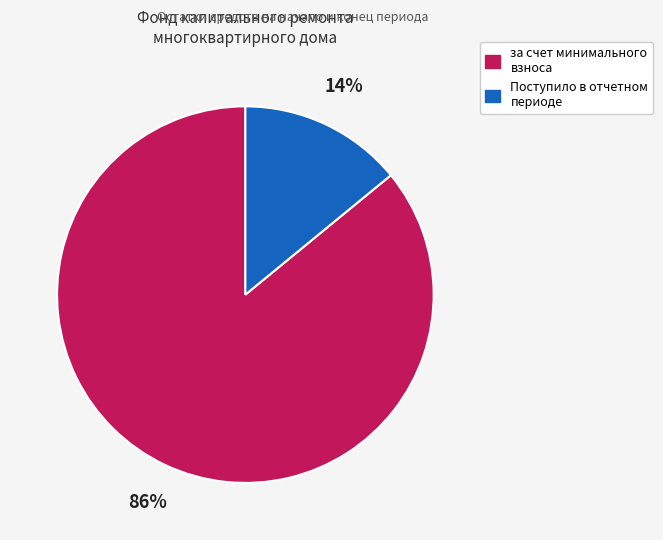

How many segments does this pie chart have?

2